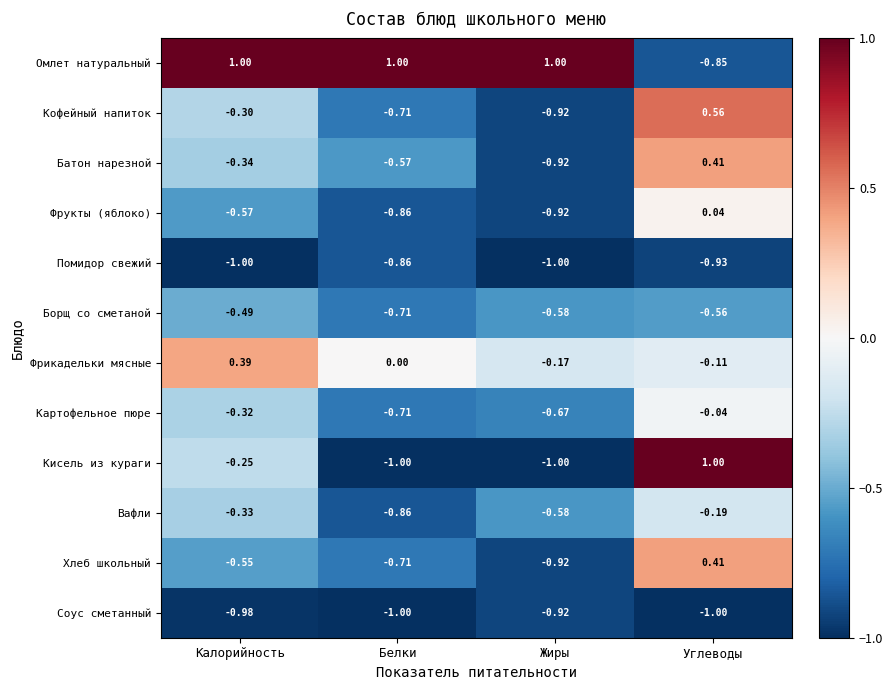

Is the value of Картофельное пюре at Жиры greater than the value of Кисель из кураги at Калорийность?

No